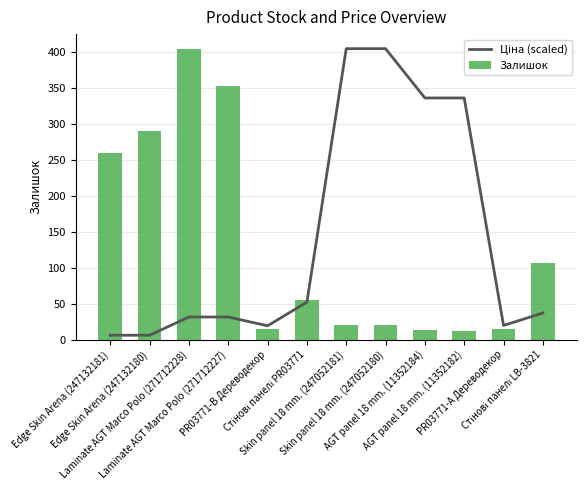

What position from the right is Skin panel 18 mm. (247052180)?

5